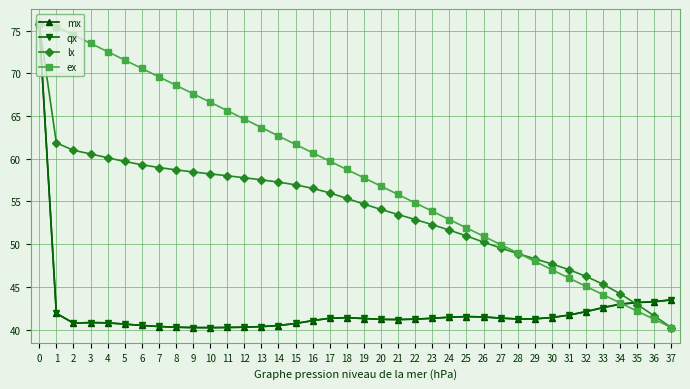

What is the total value across all series at 36?

169.3